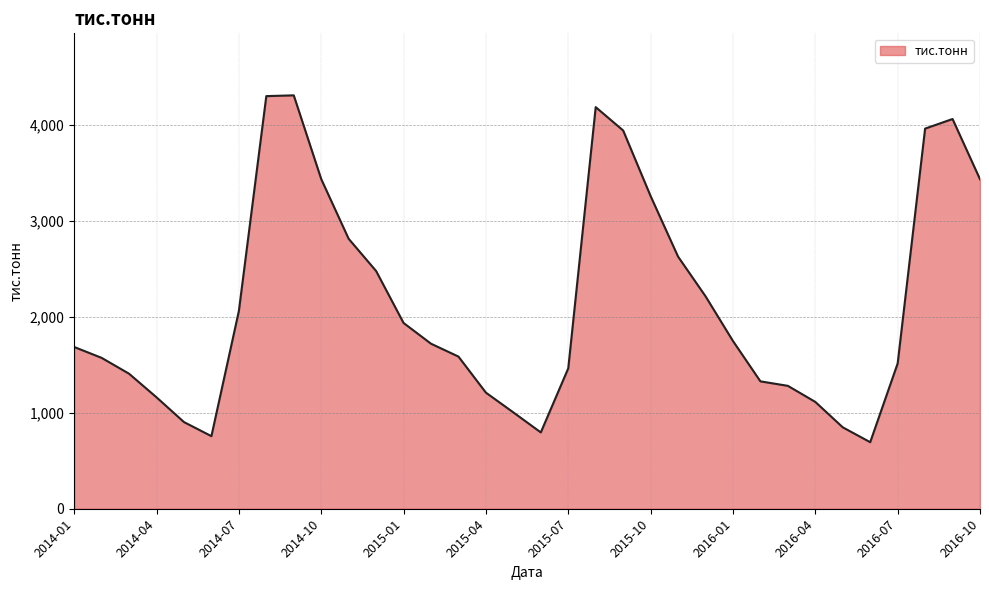

True or false: the data has more than 2 interior local peaks.

True